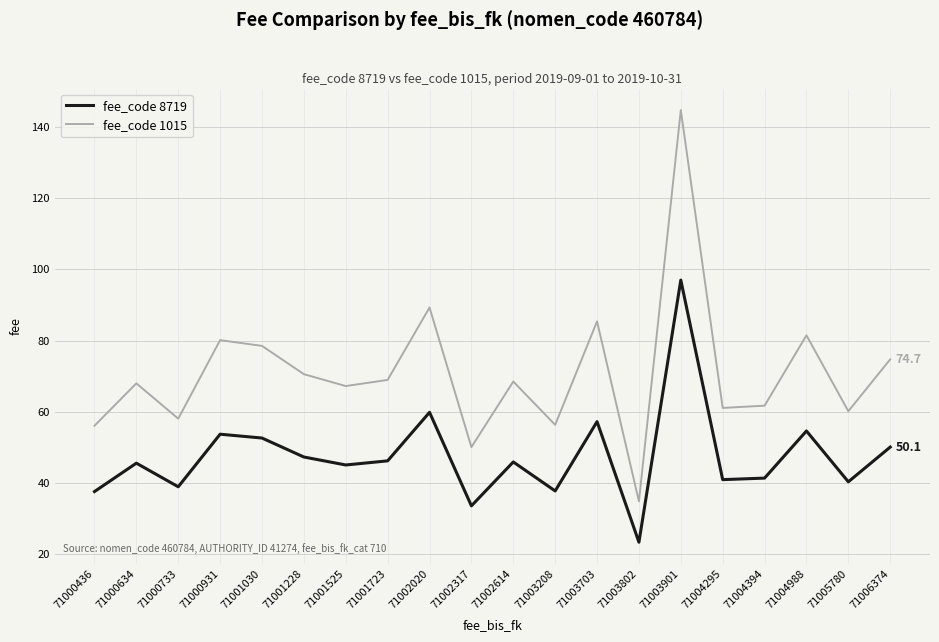

How many interior local valleys does the fee_code 8719 series have?

7